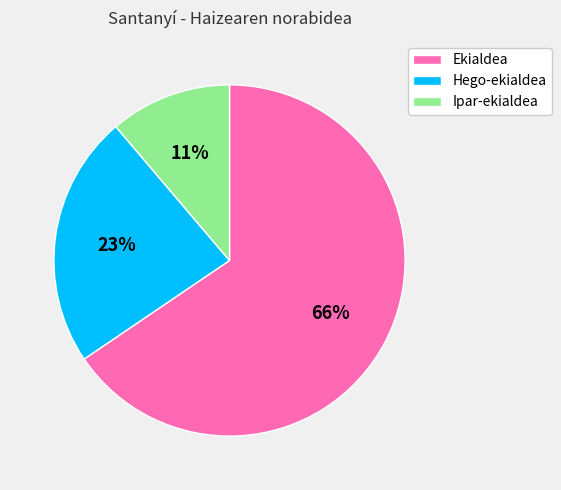

Is Ekialdea the majority of the pie?

Yes